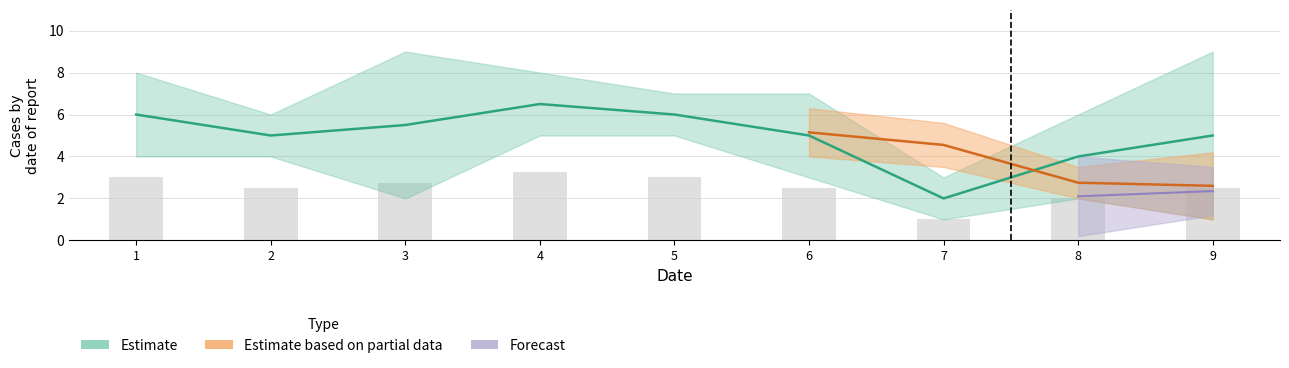

How many values in the col_4 series are below 4?

3